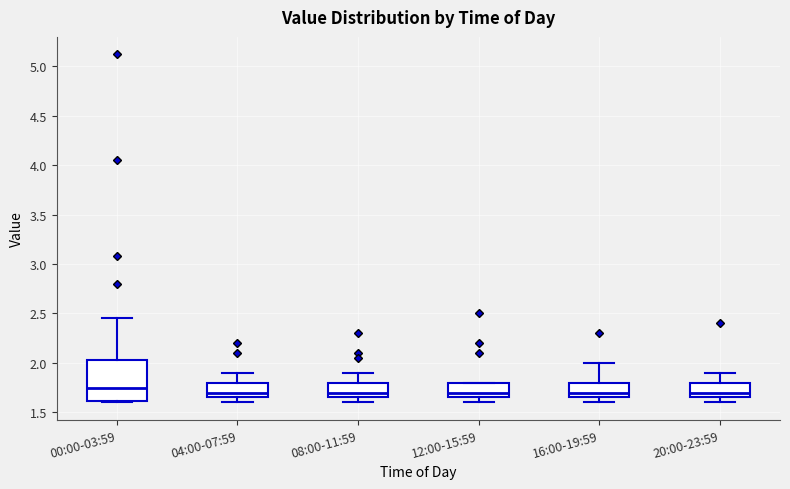

Reading left to right, read every box against the y-axis: the position of its median line, the range the box covers, and the ends of its whiskers. The values are not printed on the chart, so give them approximately, as read against the axis.

00:00-03:59: median 1.75, box 1.60 to 2.05, whiskers 1.60 (just below the box's lower edge) to 2.45
04:00-07:59: median 1.70, box 1.65 to 1.80, whiskers 1.60 to 1.90
08:00-11:59: median 1.70, box 1.65 to 1.80, whiskers 1.60 to 1.90
12:00-15:59: median 1.70, box 1.65 to 1.80, whiskers 1.60 to 1.80
16:00-19:59: median 1.70, box 1.65 to 1.80, whiskers 1.60 to 2.00
20:00-23:59: median 1.70, box 1.65 to 1.80, whiskers 1.60 to 1.90